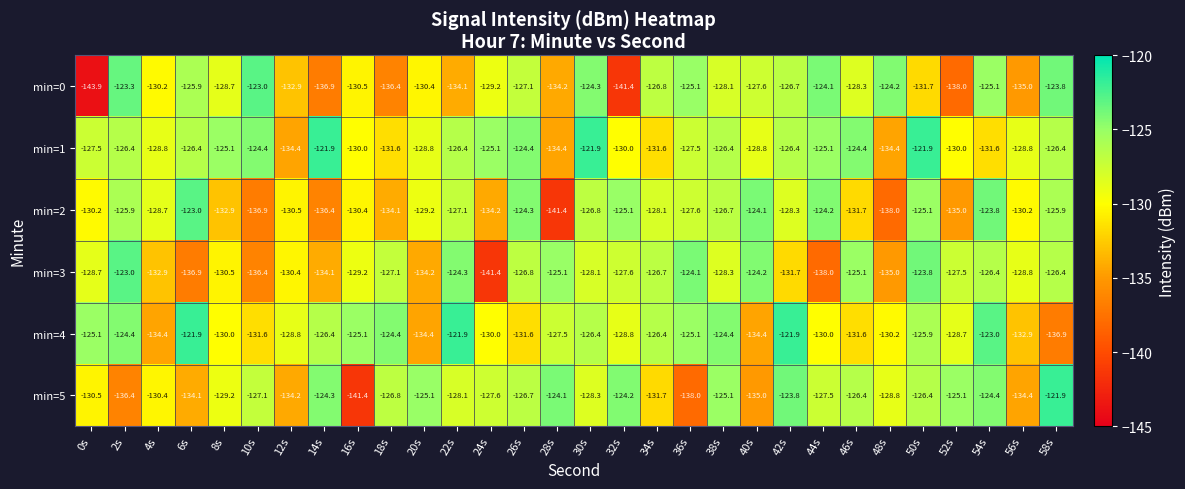

What is the maximum value shown in the chart?

-121.9